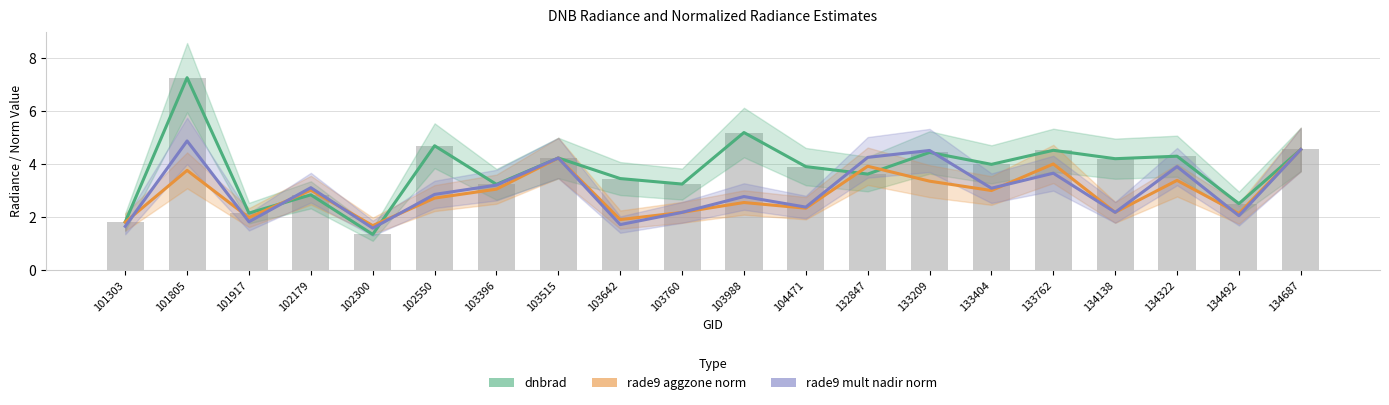

How many values in the rade9 mult nadir norm series exceed 3?

10